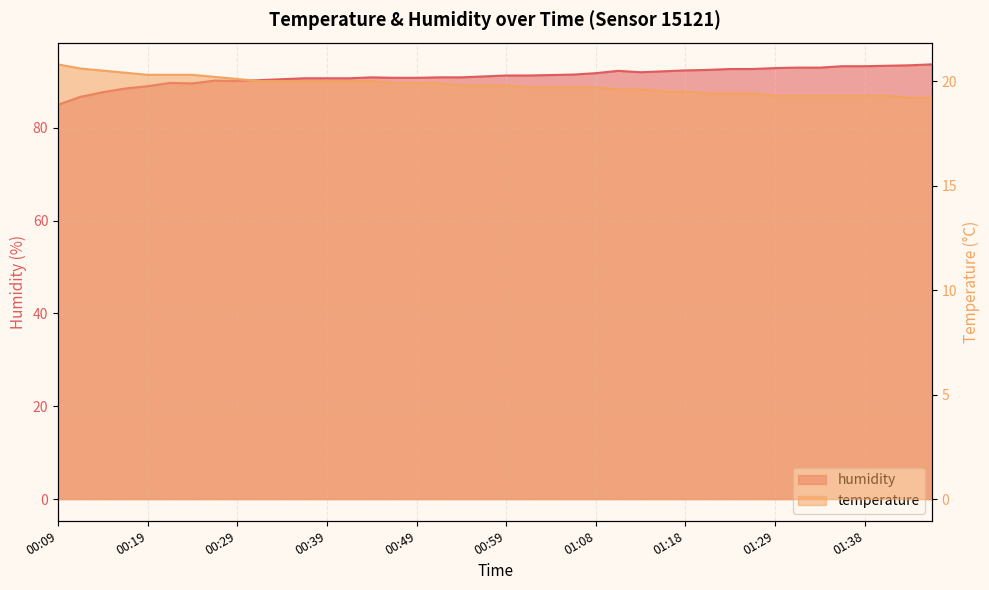

The humidity series shows 85.0 at 00:09. True or false?

True